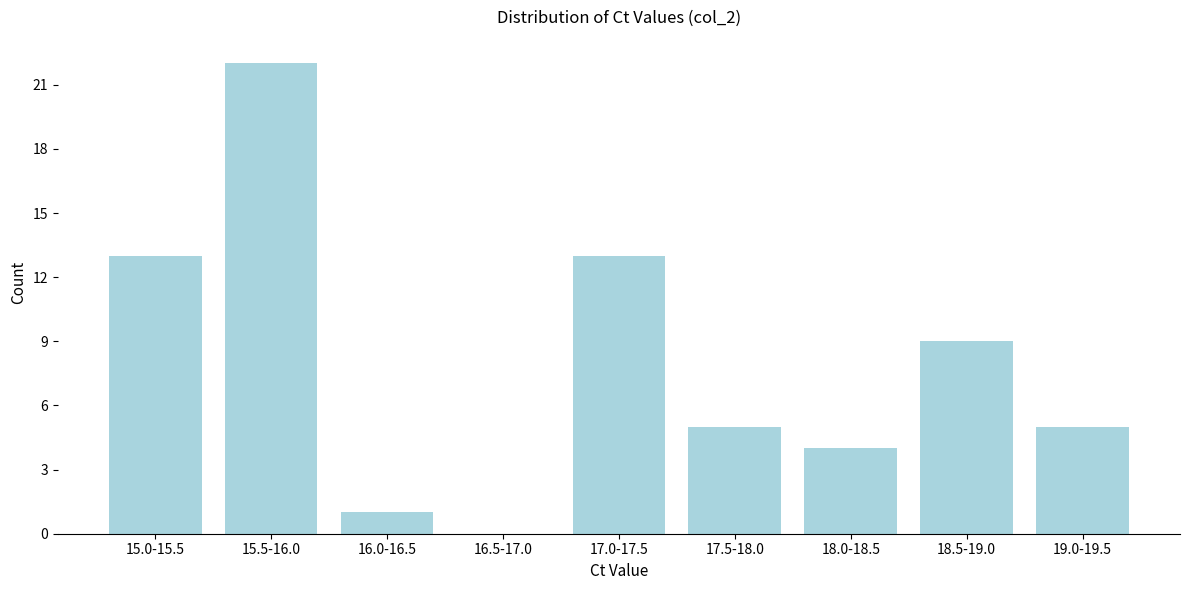

Reading right to left, what are all the values shown in this chart?

19.0-19.5=5	18.5-19.0=9	18.0-18.5=4	17.5-18.0=5	17.0-17.5=13	16.5-17.0=0	16.0-16.5=1	15.5-16.0=22	15.0-15.5=13